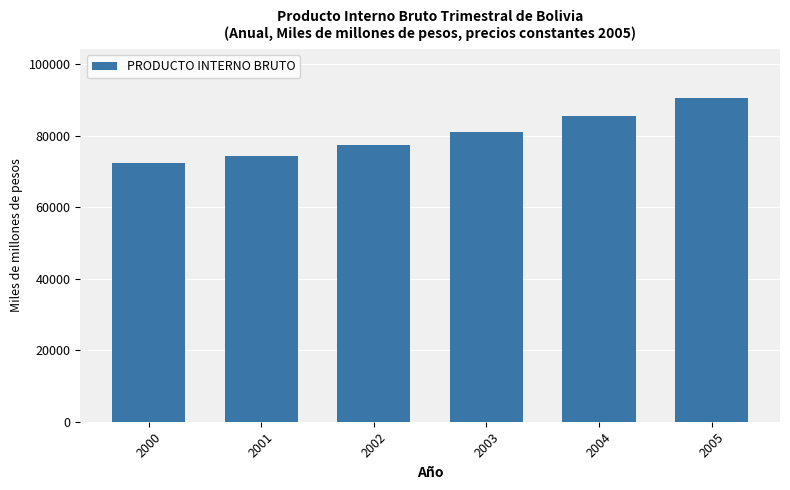

Rank the categories by value from lowest to highest.

2000, 2001, 2002, 2003, 2004, 2005